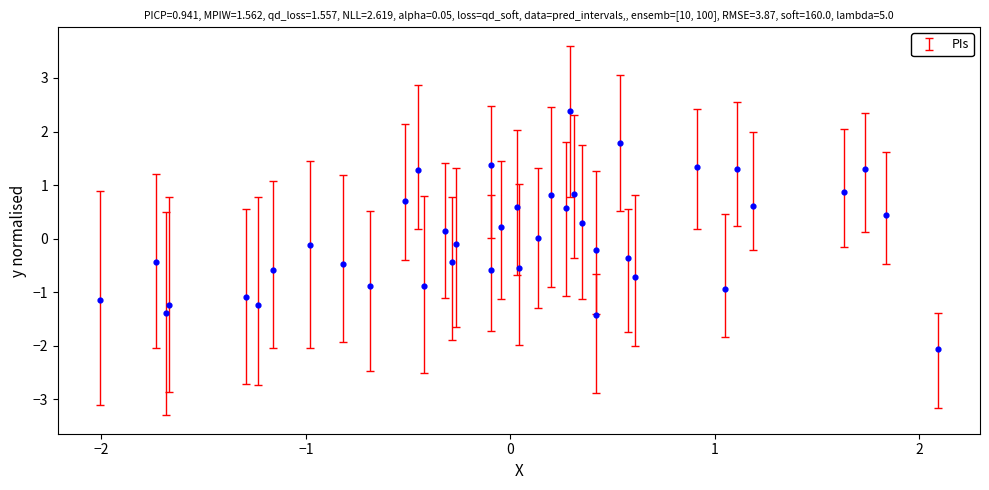

What is the range of Y values (max minus min)?

4.4